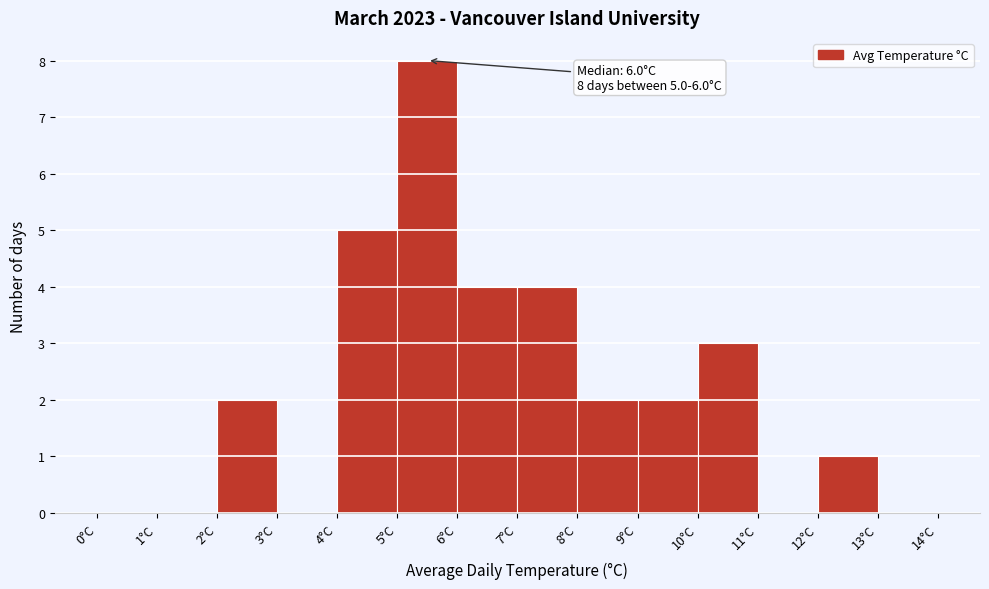

Which range on the x-axis has the tallest bar?

5 to 6